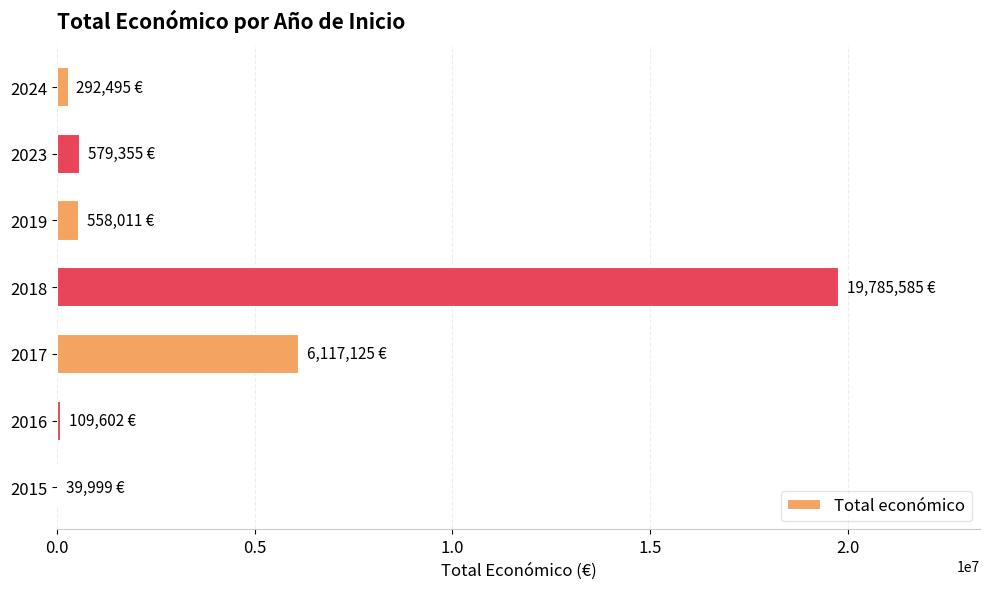

What is the sum of all values?

27482172